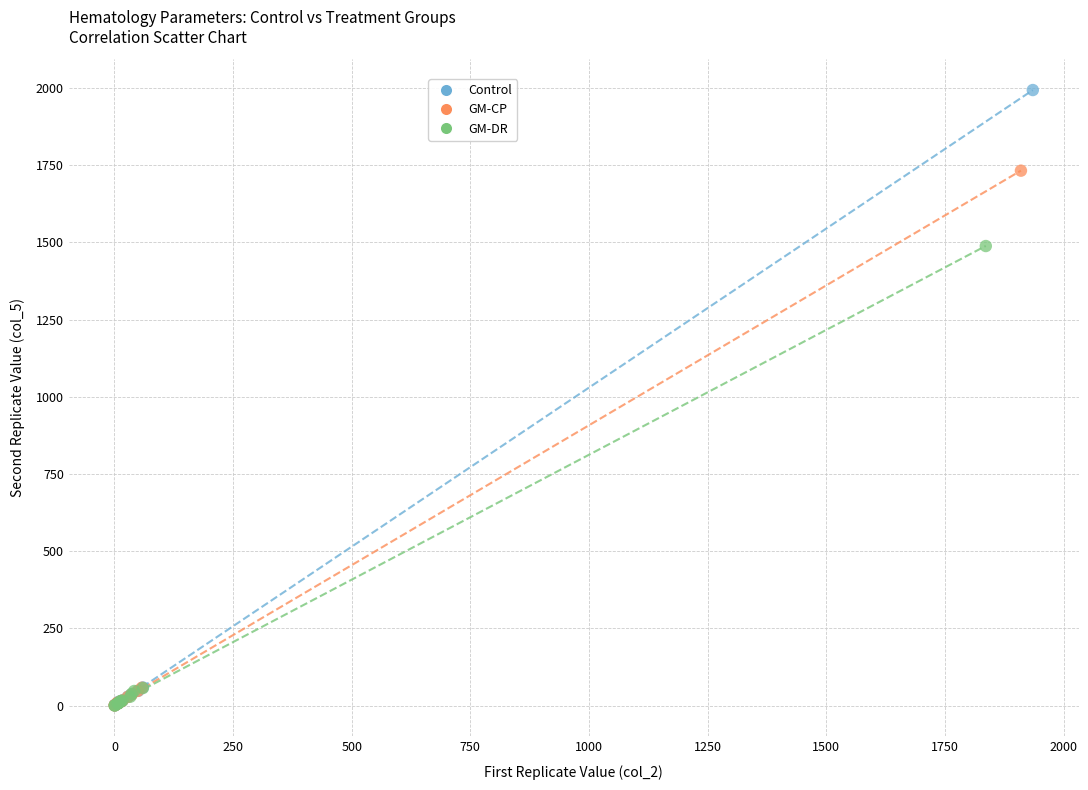

Which series has the largest Y range (max minus min)?

Control